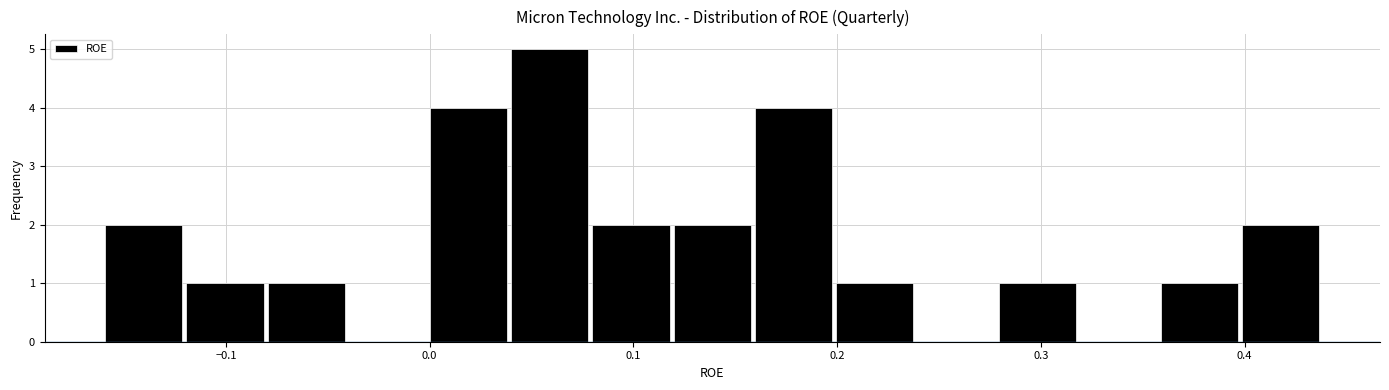

Around what value on the x-axis is the tallest bar? Give the approximate position of its centre, as read against the axis.

0.06